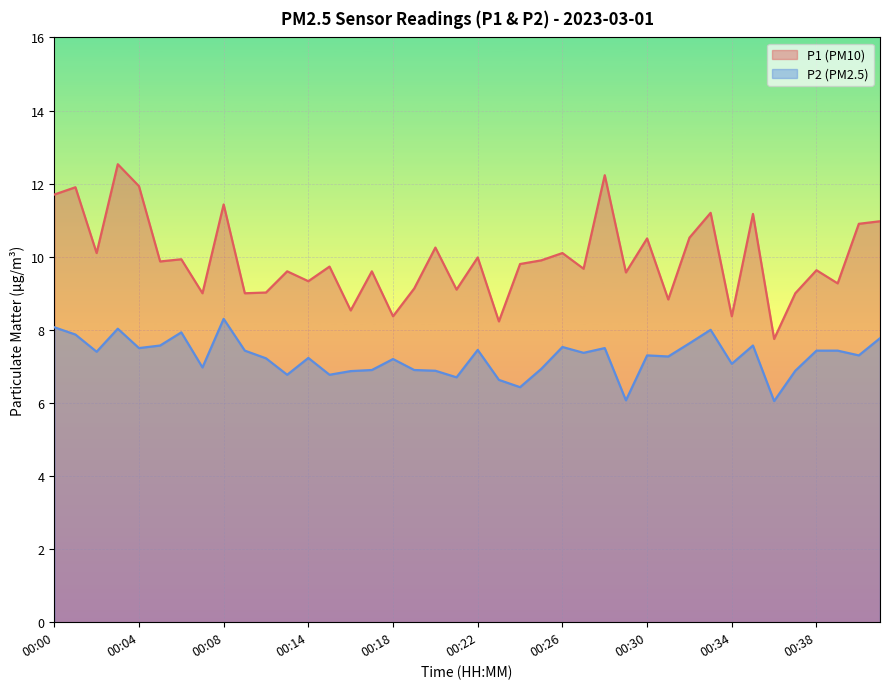

How many data points in P1 are above 9?

31